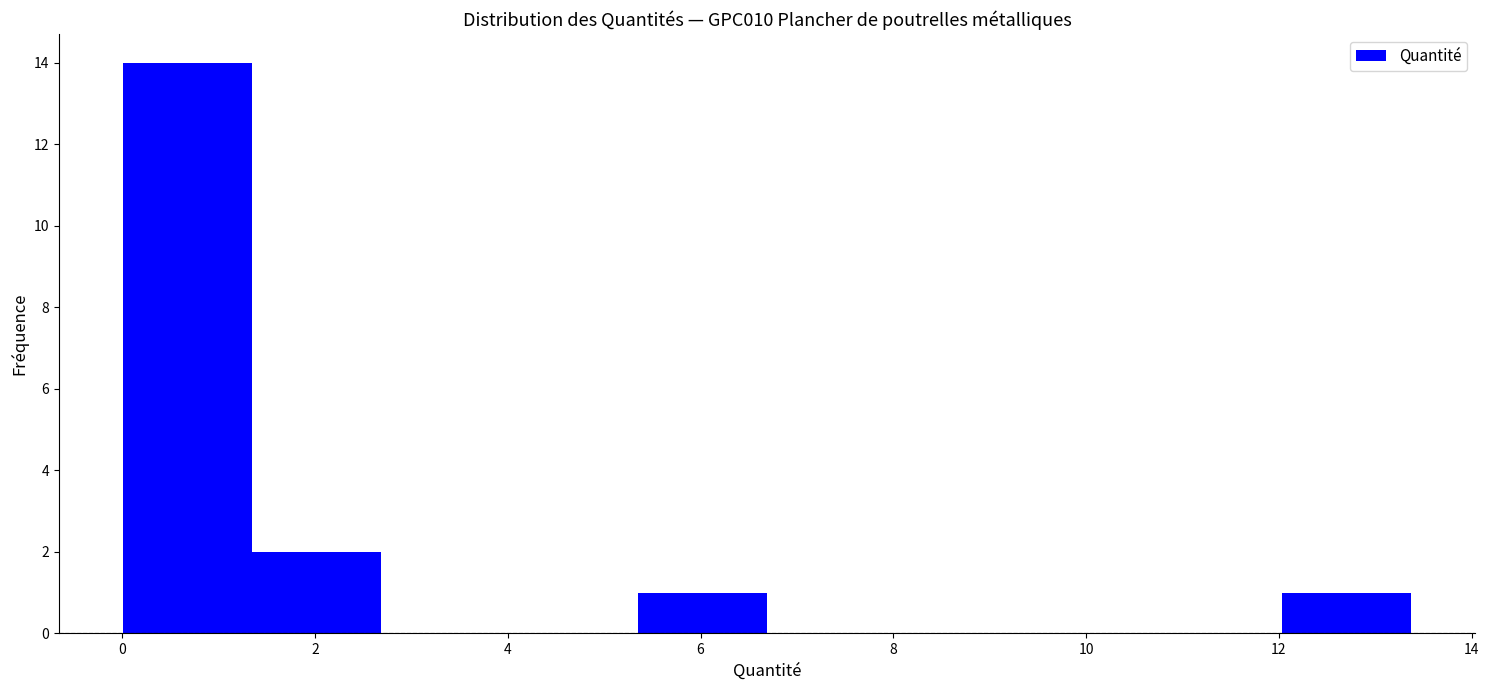

Reading left to right, list every bar in this chart as the range it spans on the x-axis followed by its height. Neither the bar edges nor the heights are printed on the chart, so give them approximately, as read against the axes.

0.0 to 1.4: 14
1.4 to 2.6: 2
2.6 to 4.0: 0
4.0 to 5.4: 0
5.4 to 6.6: 1
6.6 to 8.0: 0
8.0 to 9.4: 0
9.4 to 10.6: 0
10.6 to 12.0: 0
12.0 to 13.4: 1